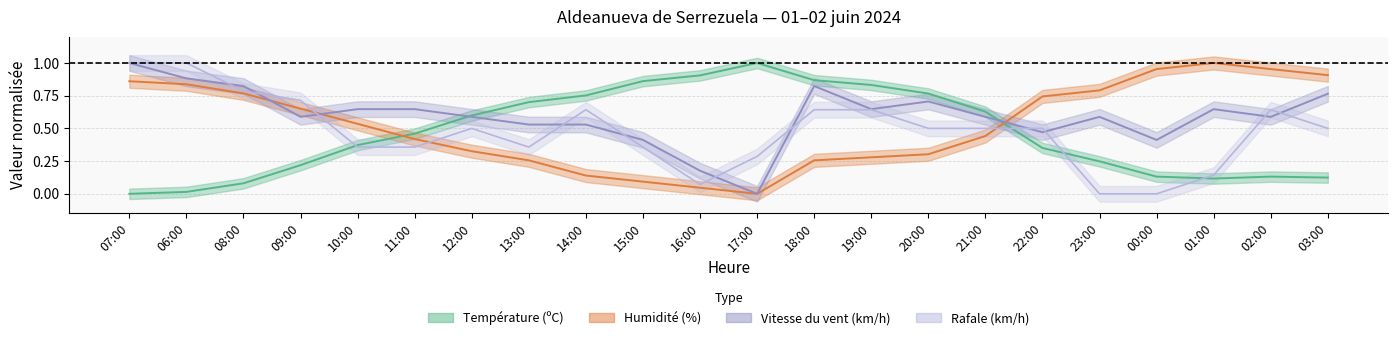

How many lines are shown in the chart?

4